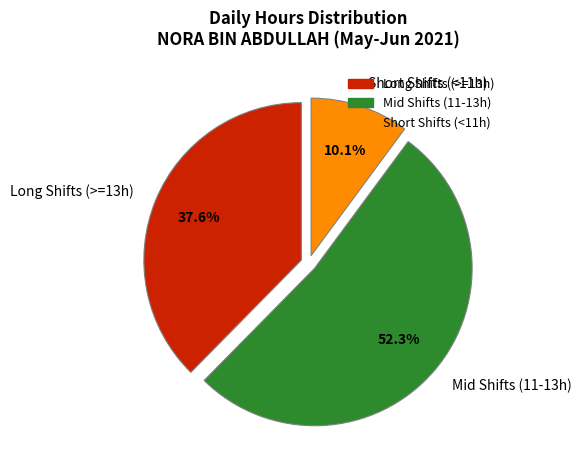

Between Short Shifts (<11h) and Mid Shifts (11-13h), which is larger?

Mid Shifts (11-13h)